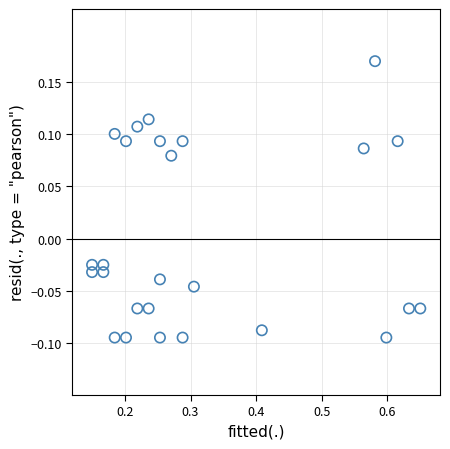

What is the range of X values (max minus min)?

0.5